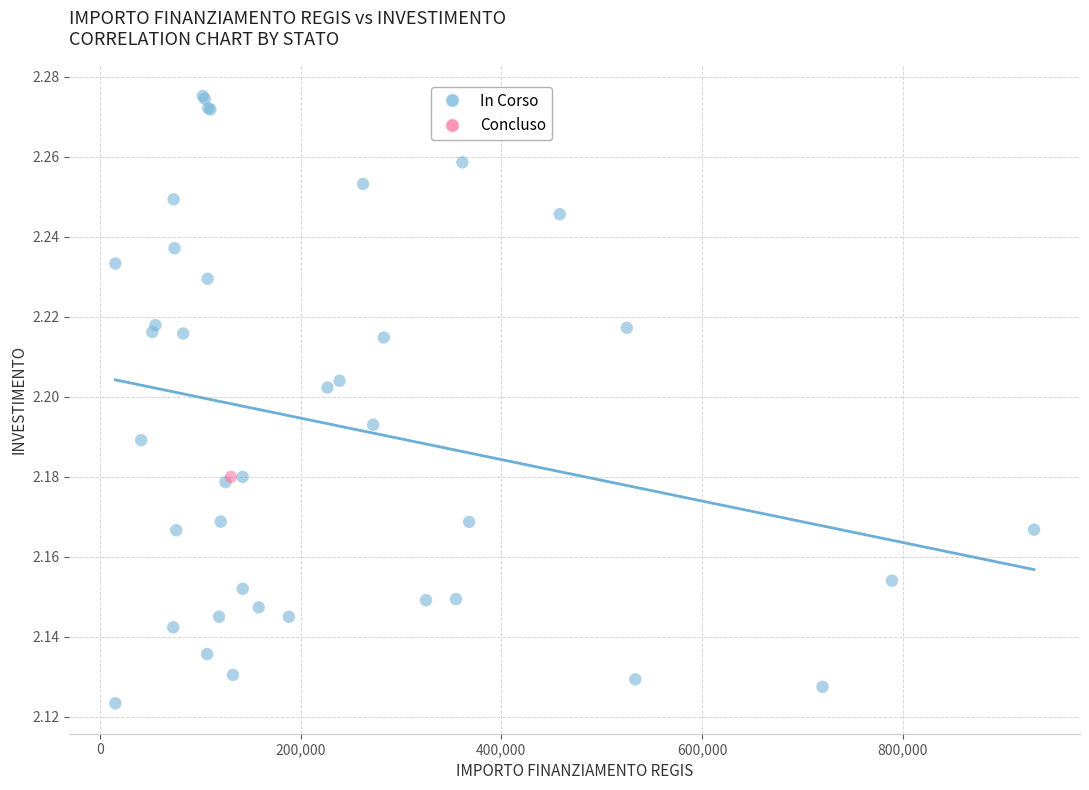

What are all the series names shown in the legend?

In Corso, Concluso